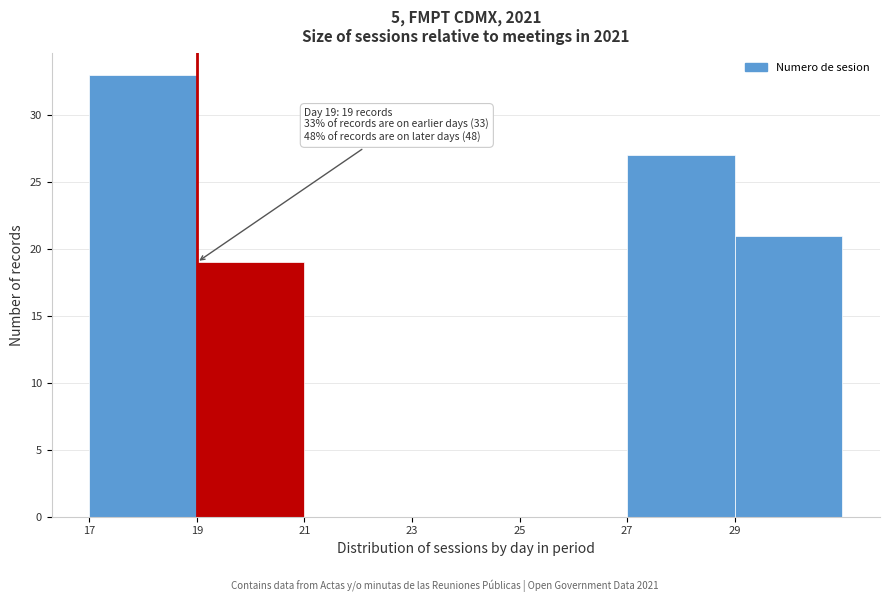

Which range on the x-axis has the tallest bar?

17 to 19